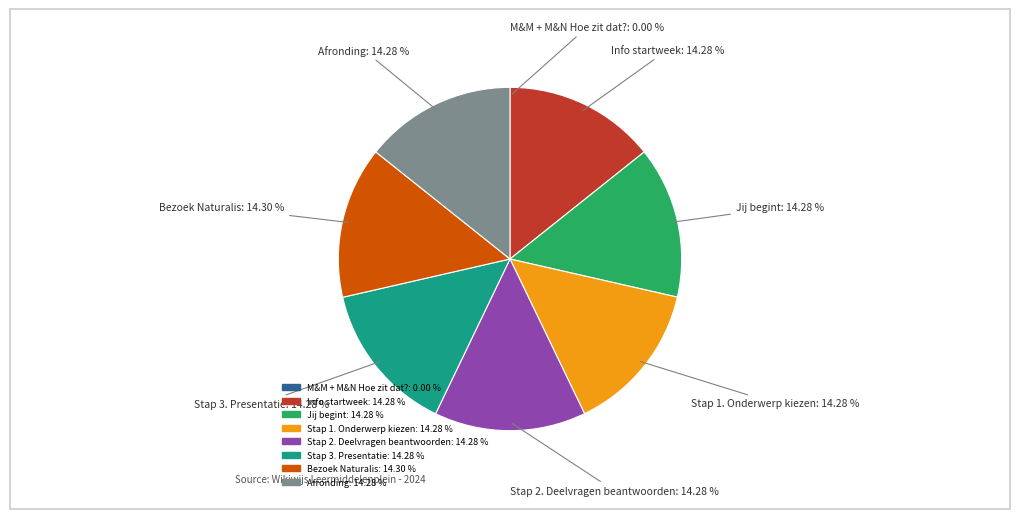

Do Bezoek Naturalis and Stap 2. Deelvragen beantwoorden together represent more than half of the pie?

No